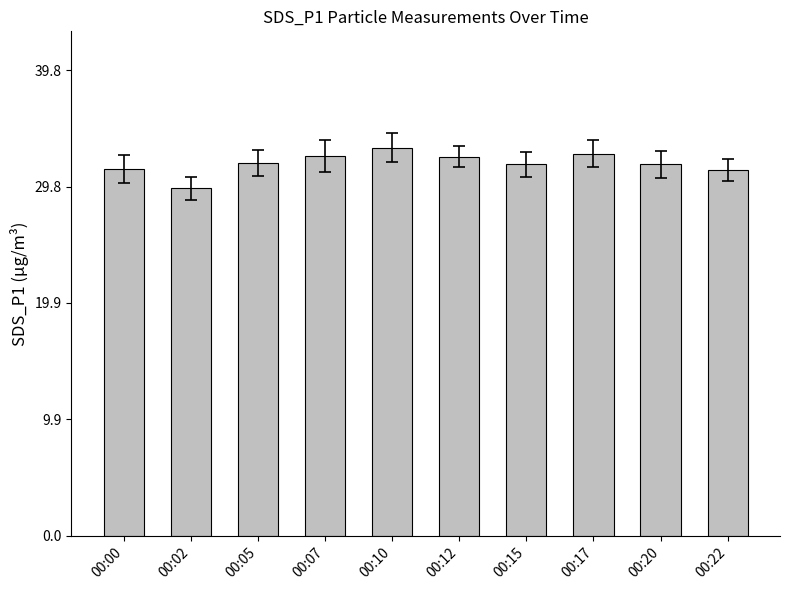

How many values are below 31?

1